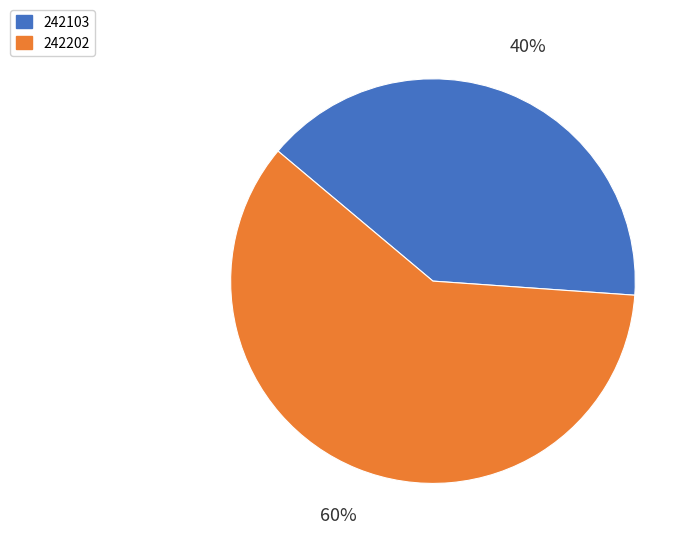

What is the smallest slice in the pie chart?

242103